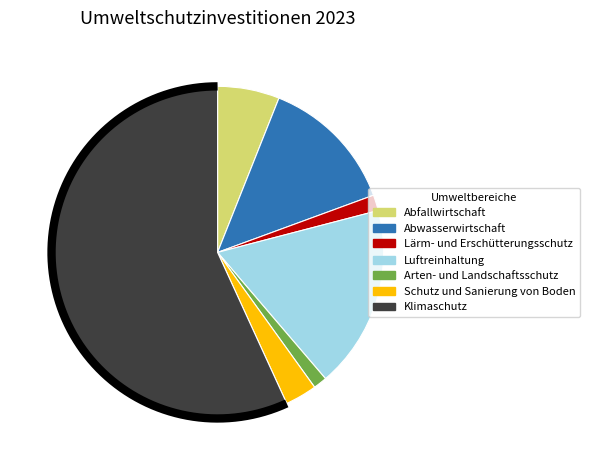

Which slice represents more than half of the pie?

Klimaschutz